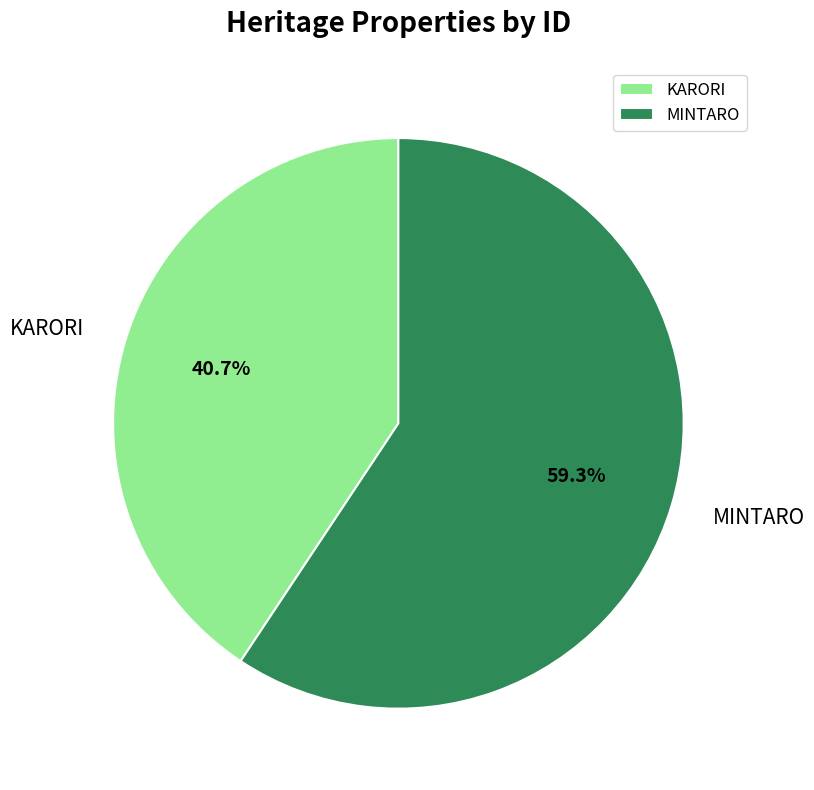

Is it true that MINTARO is 59% of the pie?

True